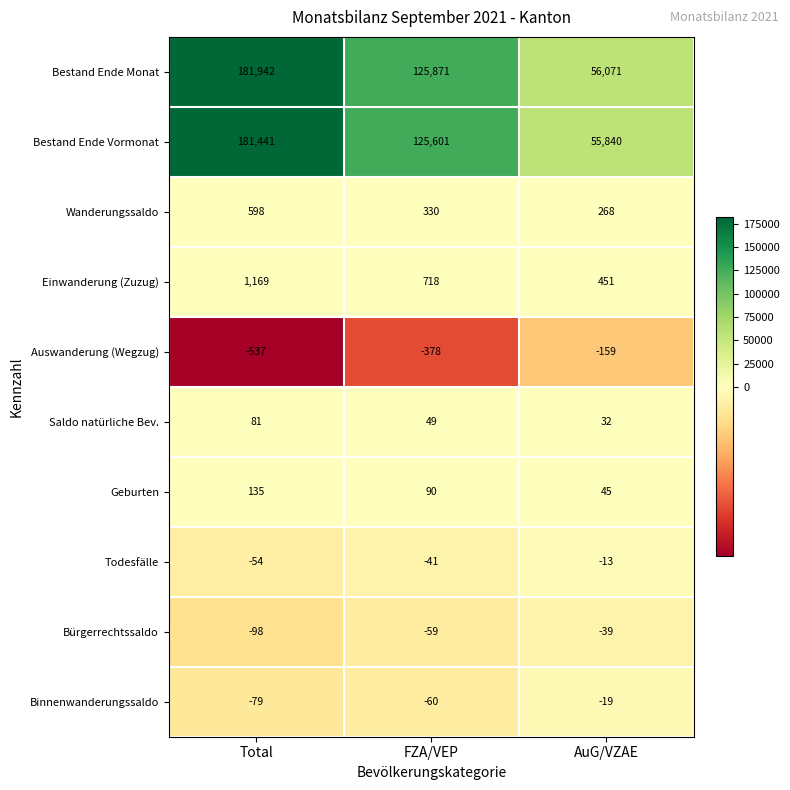

Count the number of data series in this chart.

10